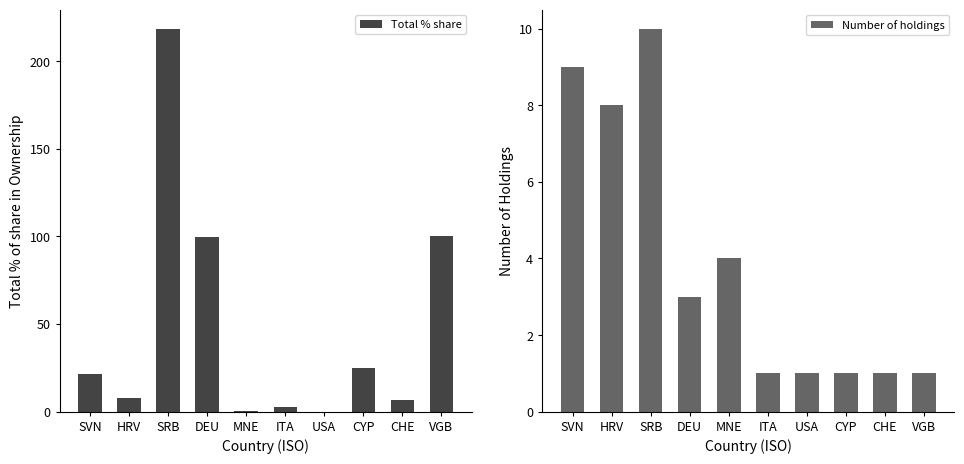

Rank the series by their average value, from lowest to highest.

Number of holdings, Total % share